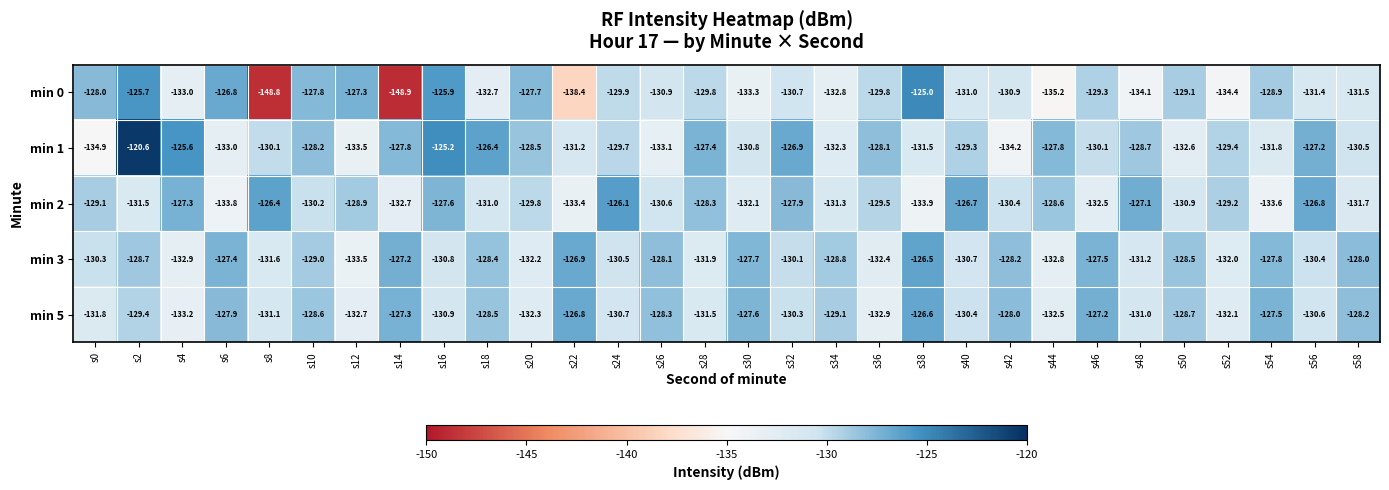

Rank the series by their maximum value, from highest to lowest.

min 1, min 0, min 2, min 3, min 5